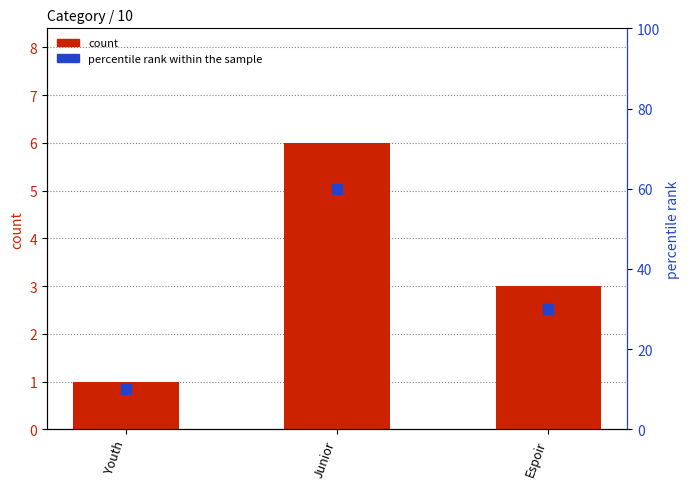

At how many categories does at least one series exceed 21?

2